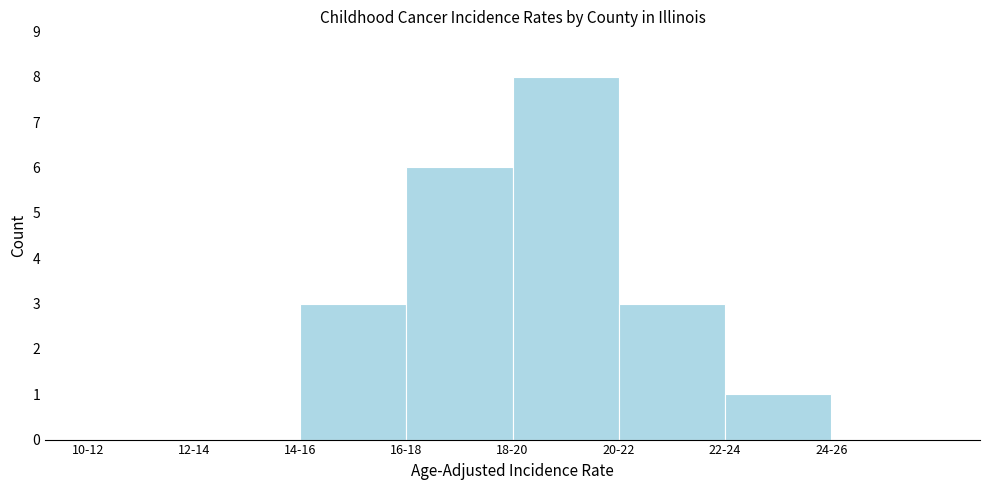

Reading right to left, extract all data points from this chart.

24-26=0	22-24=1	20-22=3	18-20=8	16-18=6	14-16=3	12-14=0	10-12=0